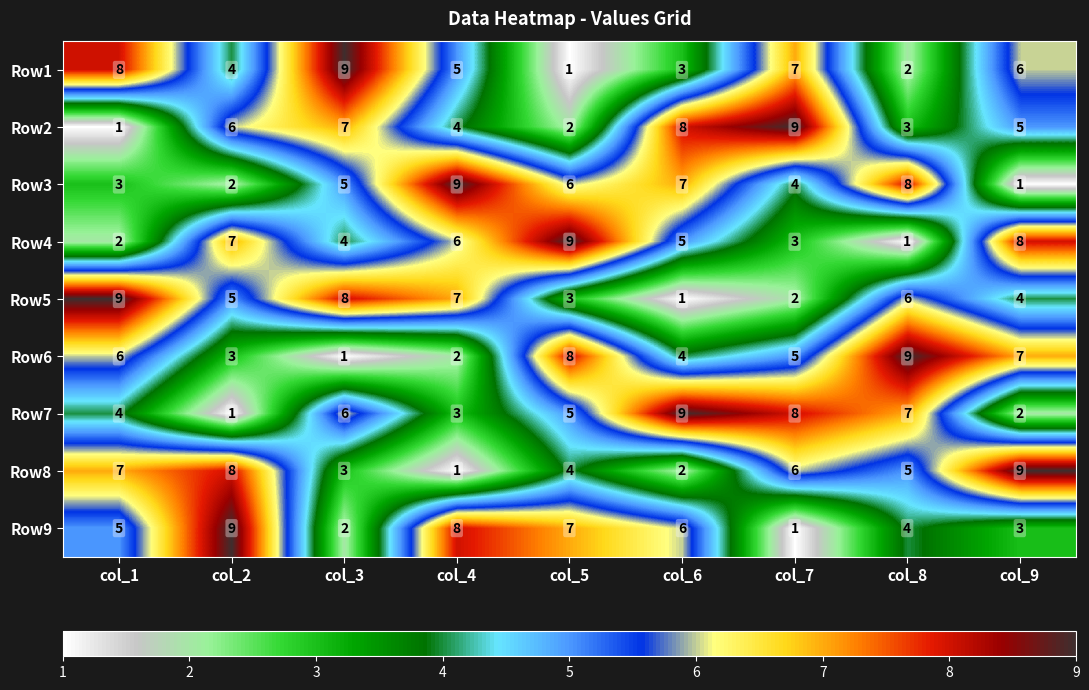

What is the sum of all Row2 values?

45